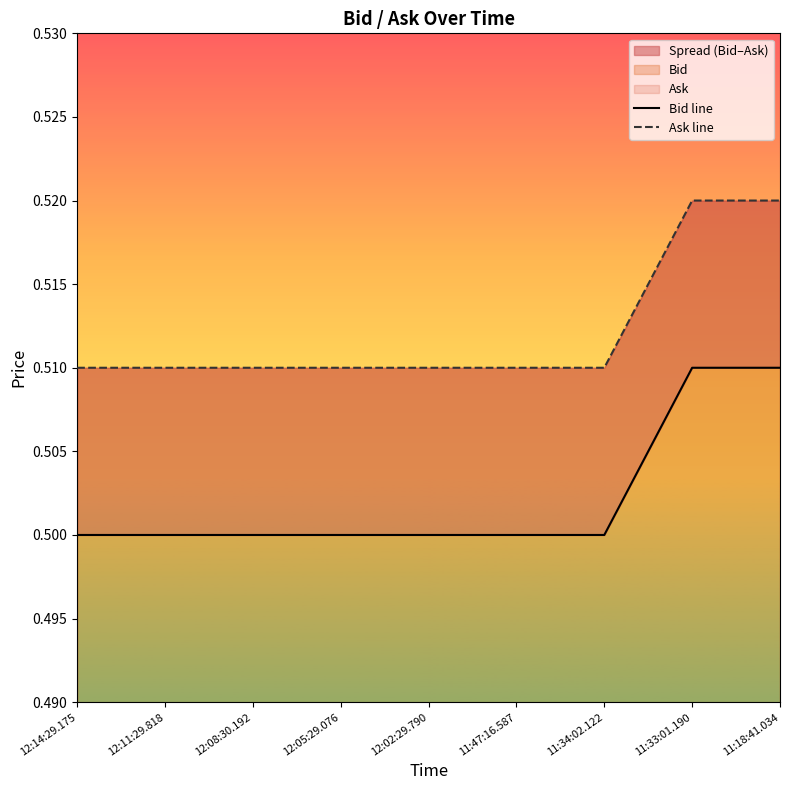

Is the value of Ask line at 12:08:30.192 greater than the value of Bid line at 12:05:29.076?

Yes